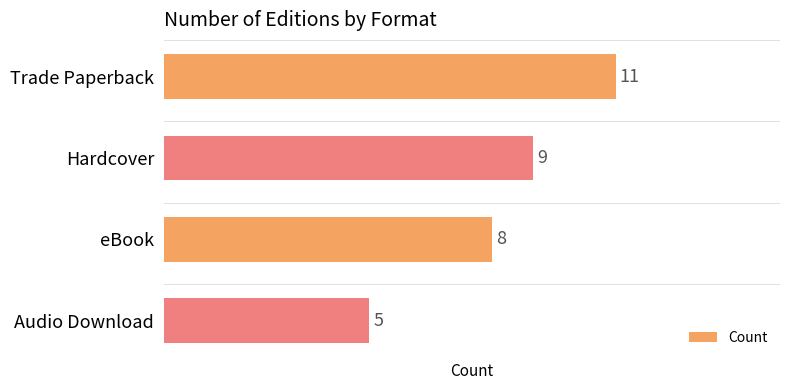

What is the difference between the maximum and minimum values?

6